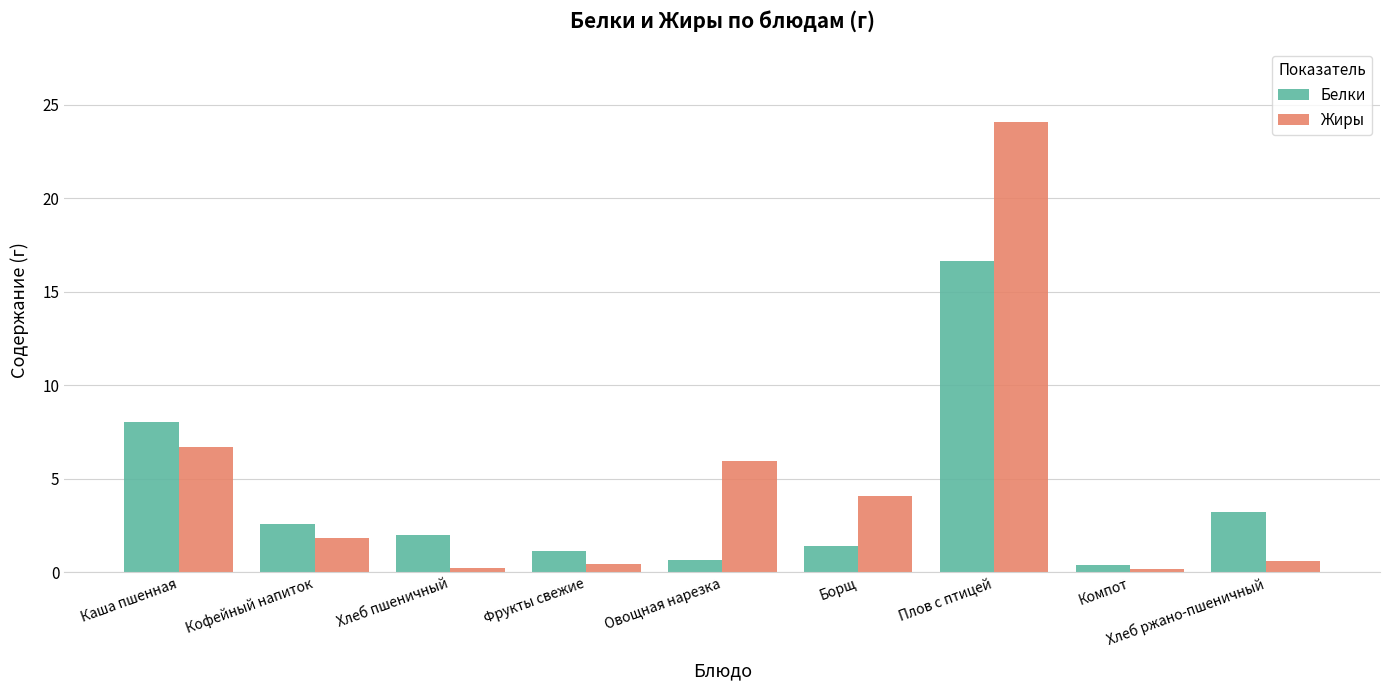

What are all the series names shown in the legend?

Белки, Жиры